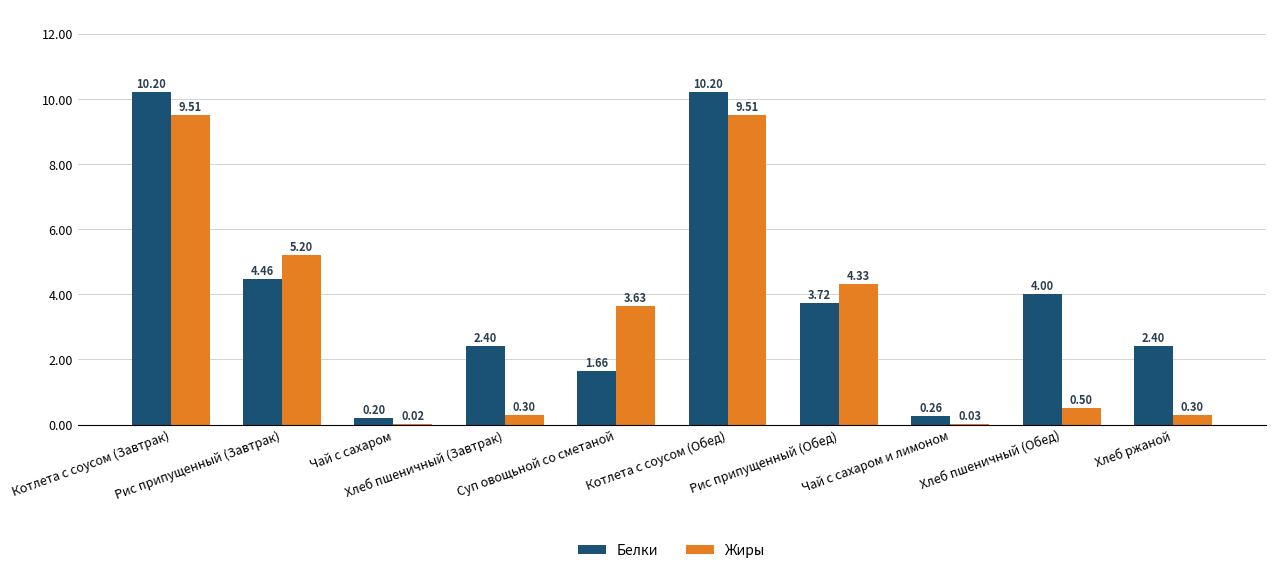

Which series has the largest total across all categories?

Белки